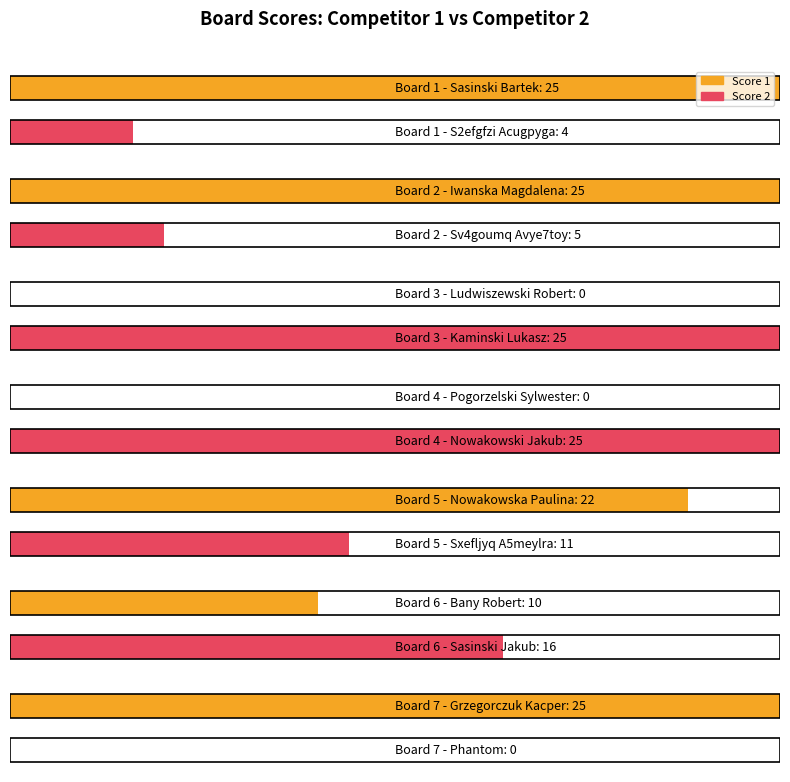

True or false: Score 1 has a value of 11 at 3.

False